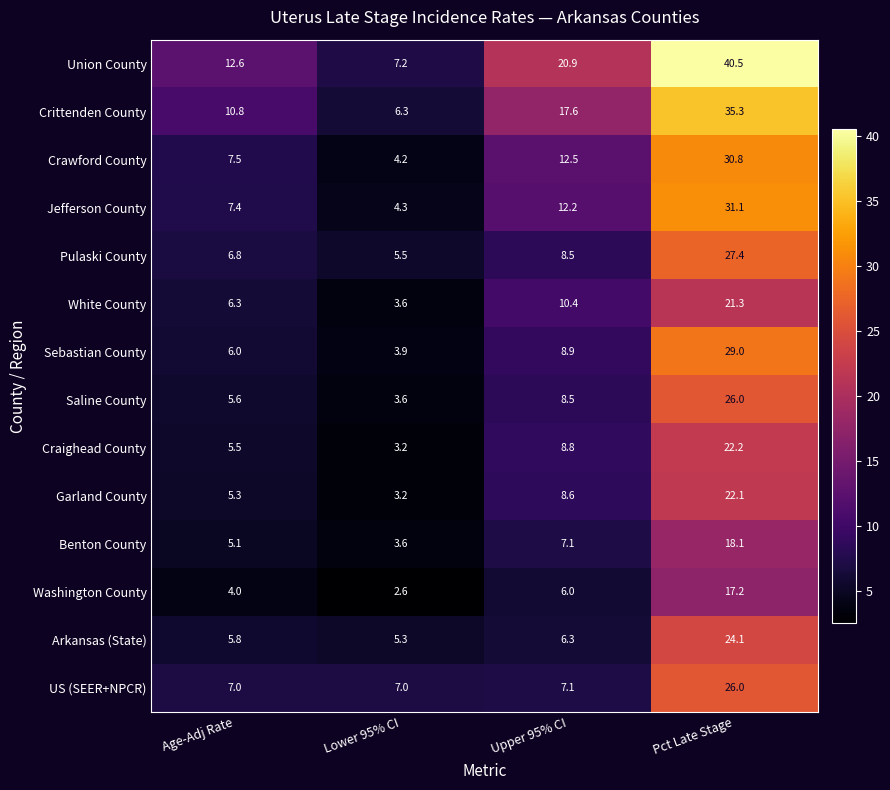

Is the value of Washington County at Age-Adj Rate greater than the value of Union County at Age-Adj Rate?

No